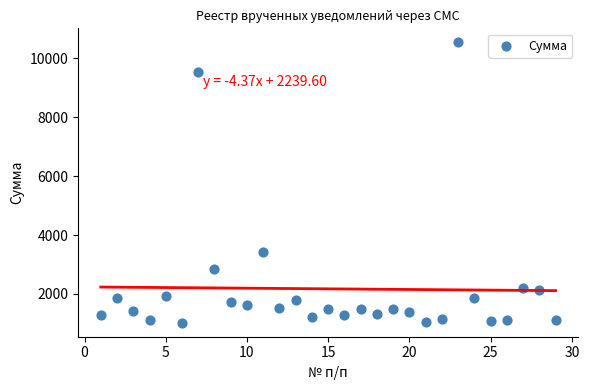

What Y value in the scatter plot is closest to 5784?

3430.9